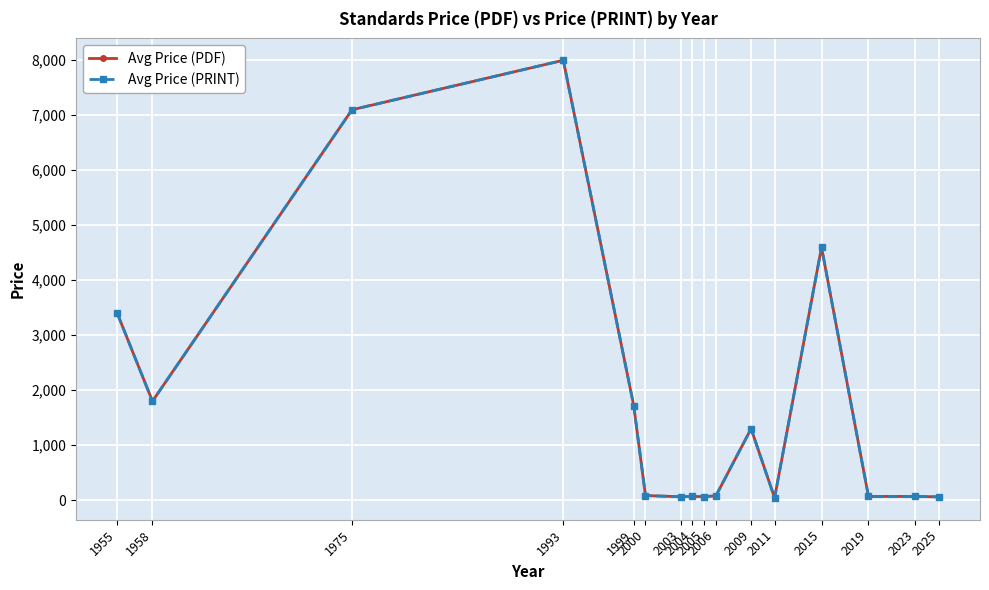

At which label does Avg Price (PDF) reach its peak?

1993